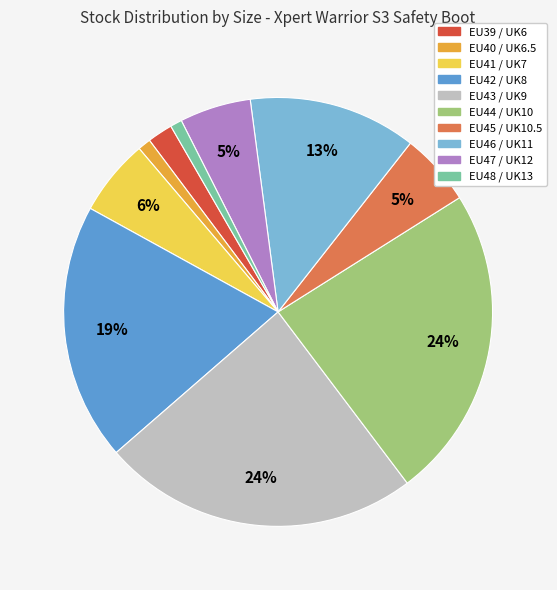

Does EU43 / UK9 account for over 50% of the chart?

No